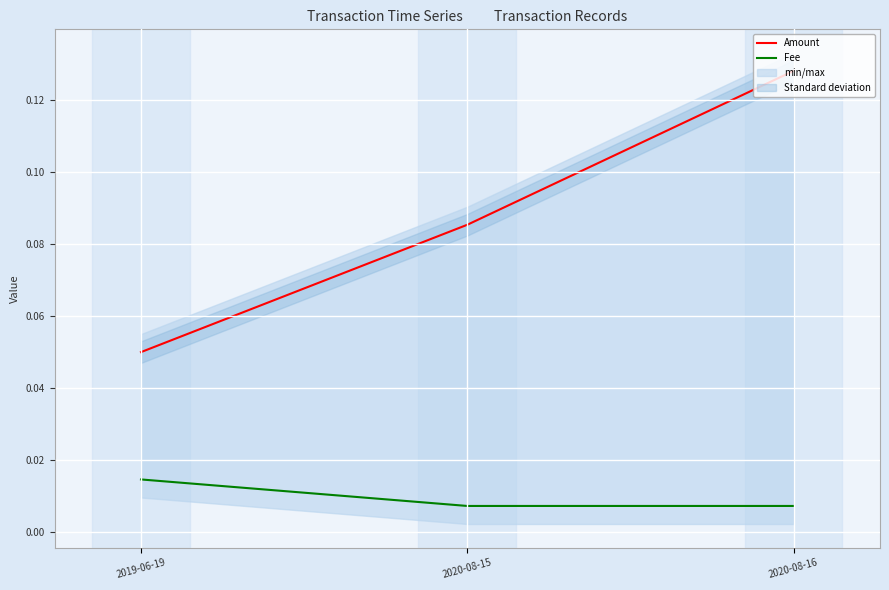

Which series changed the most between 2020-08-15 and 2020-08-16?

Amount